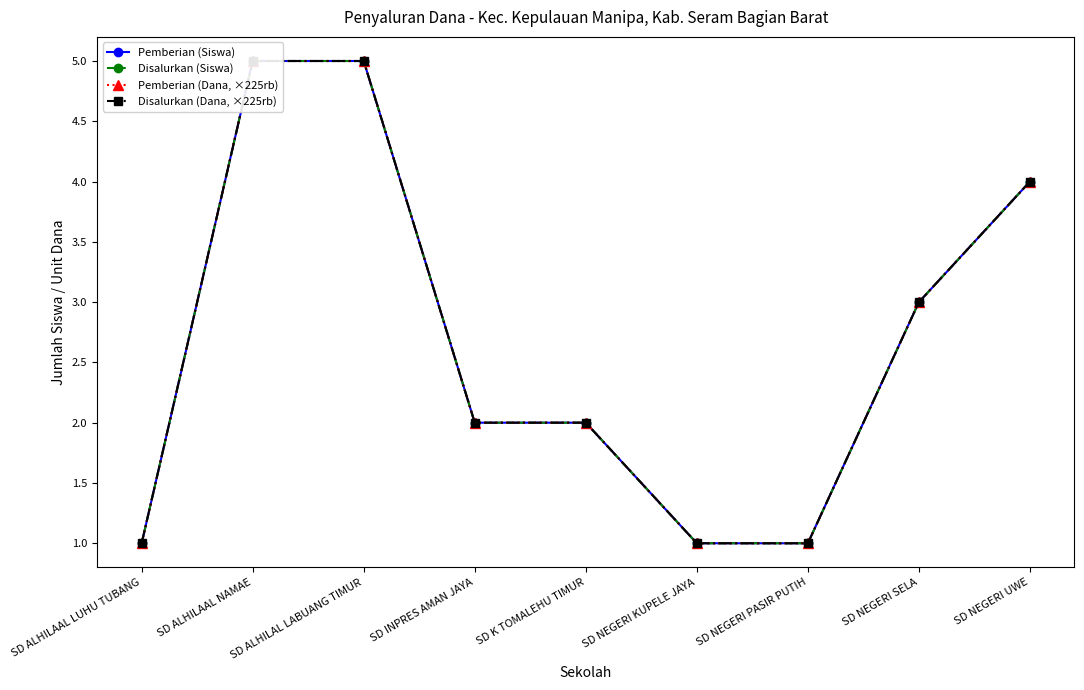

What is the average value of the Pemberian (Dana, ×225rb) series?

3